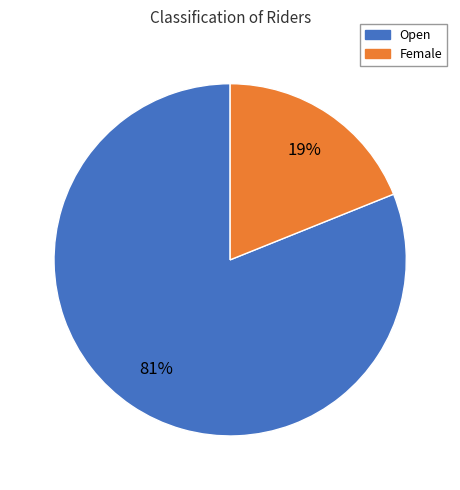

True or false: Open accounts for 81% of the total.

True